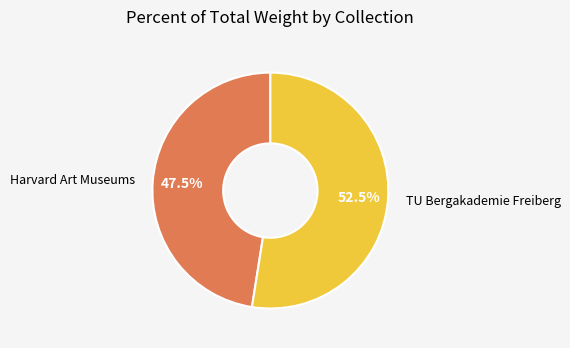

Approximately how many times larger is the value at Harvard Art Museums compared to TU Bergakademie Freiberg?

0.9